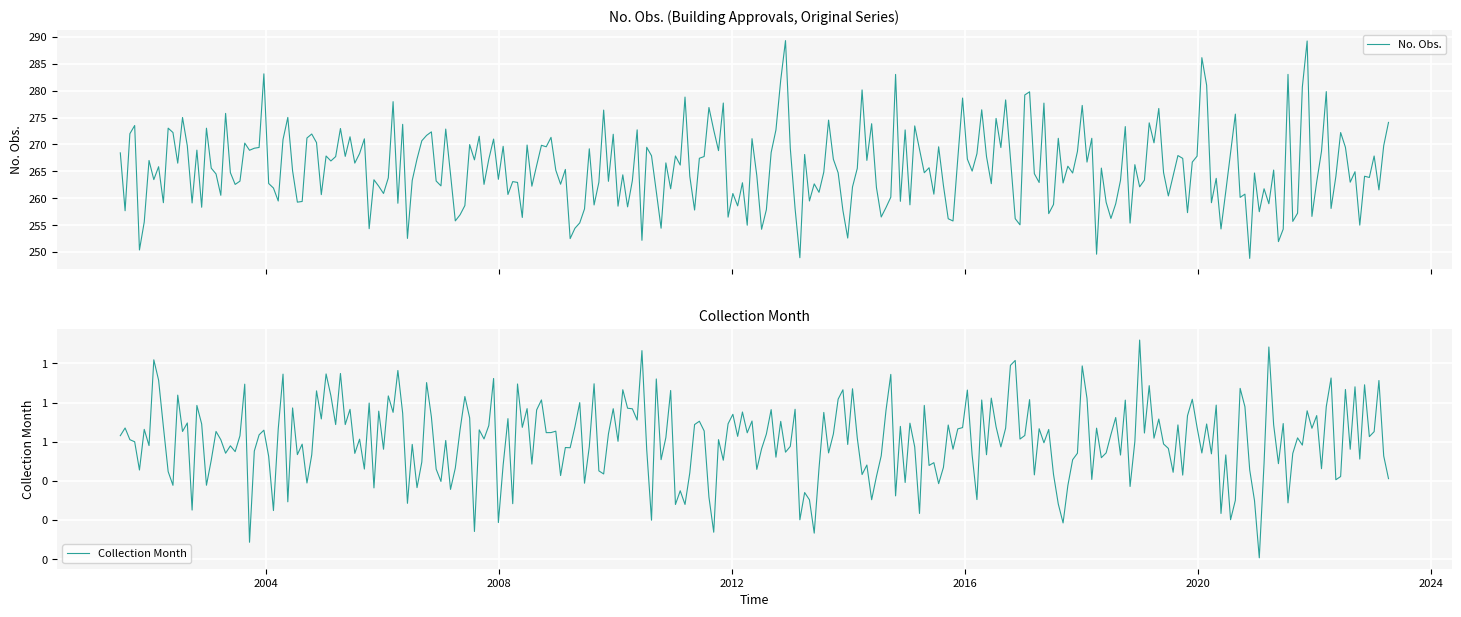

What is the maximum value for No. Obs.?

289.3